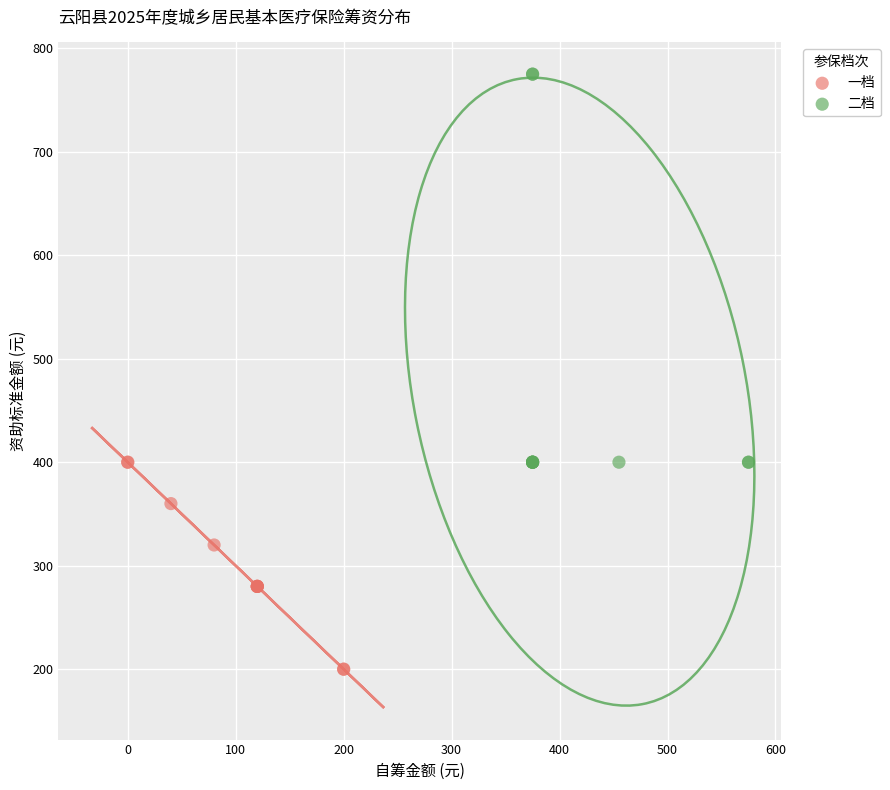

Which series has the largest Y range (max minus min)?

二档